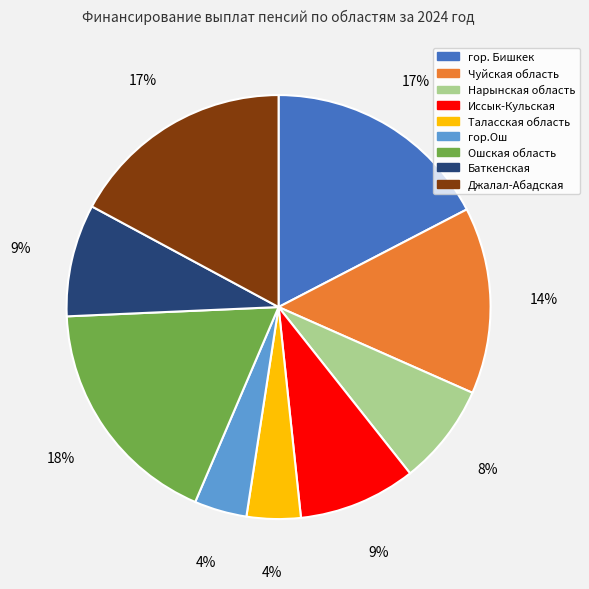

The Иссык-Кульская slice represents 9% of the pie. True or false?

True